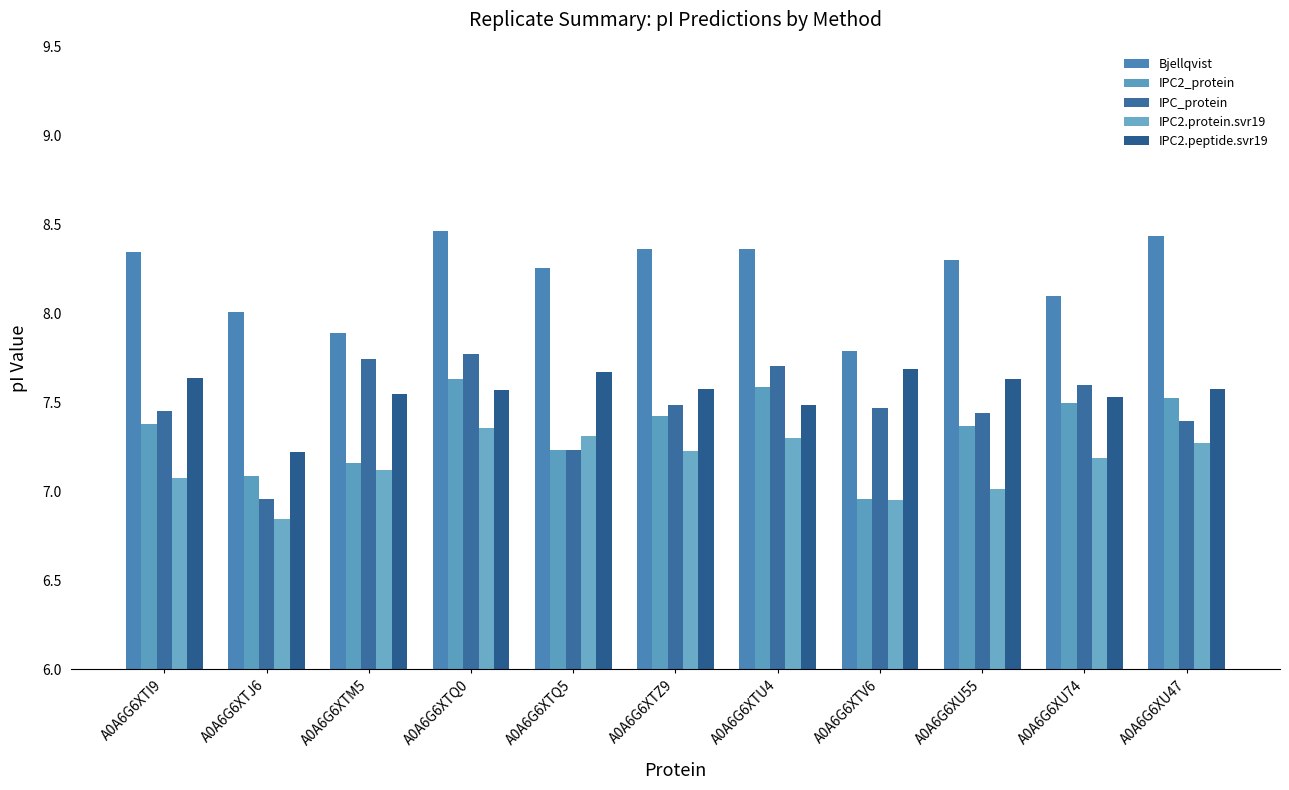

What are all the series names shown in the legend?

Bjellqvist, IPC2_protein, IPC_protein, IPC2.protein.svr19, IPC2.peptide.svr19